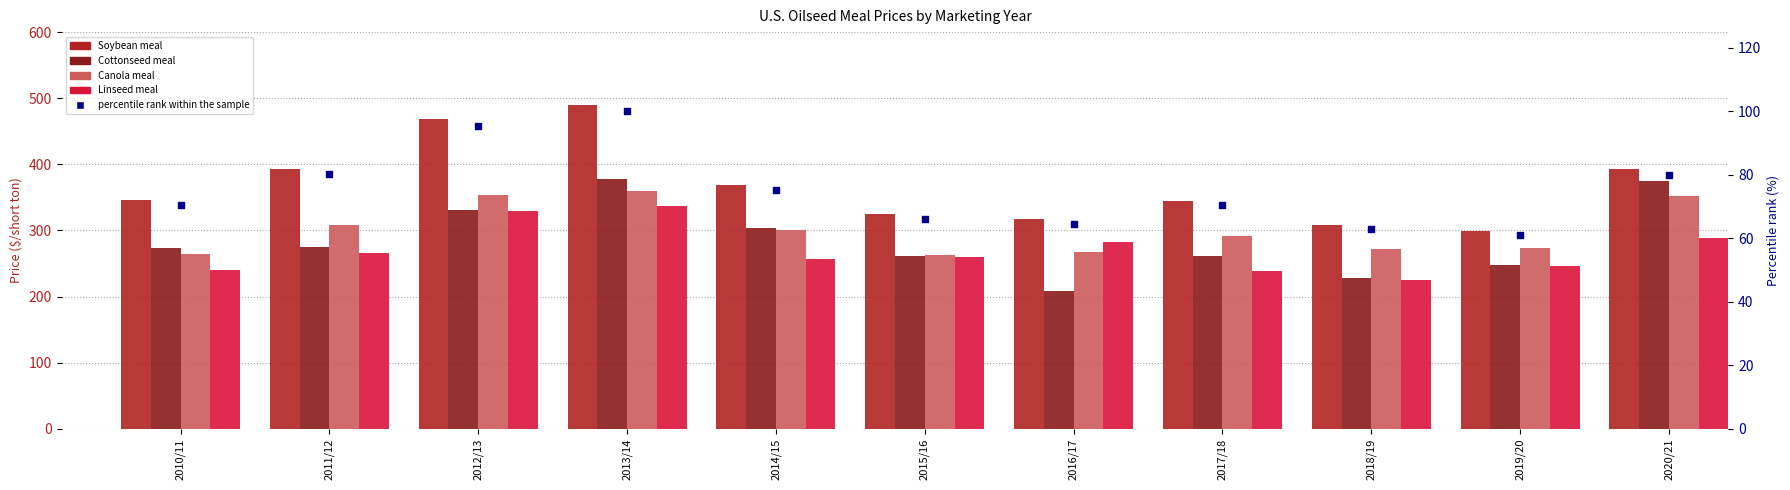

Which series contains the lowest Y value?

percentile rank within the sample